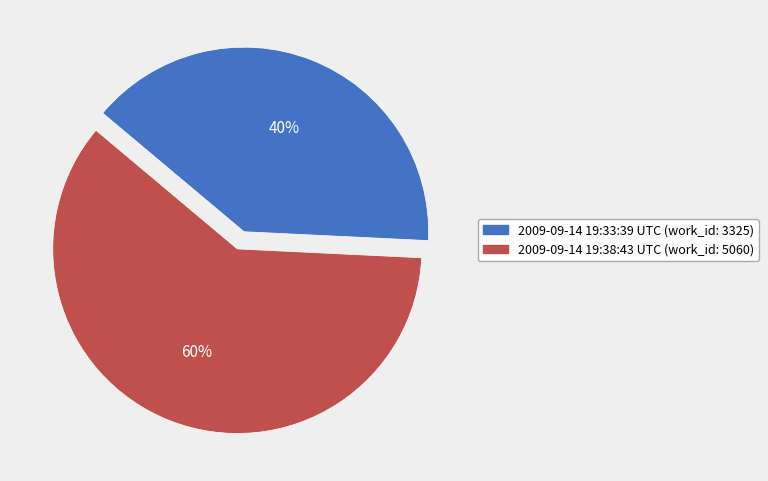

Approximately how many times larger is the value at 2009-09-14 19:33:39 UTC compared to 2009-09-14 19:38:43 UTC?

0.7